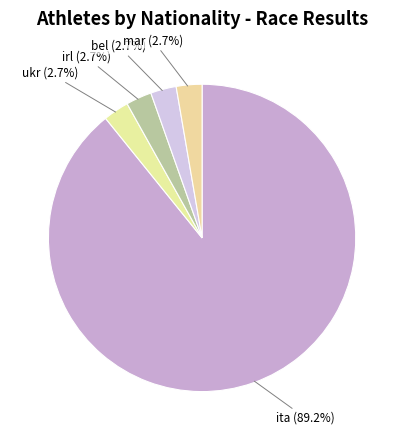

How many segments does this pie chart have?

5